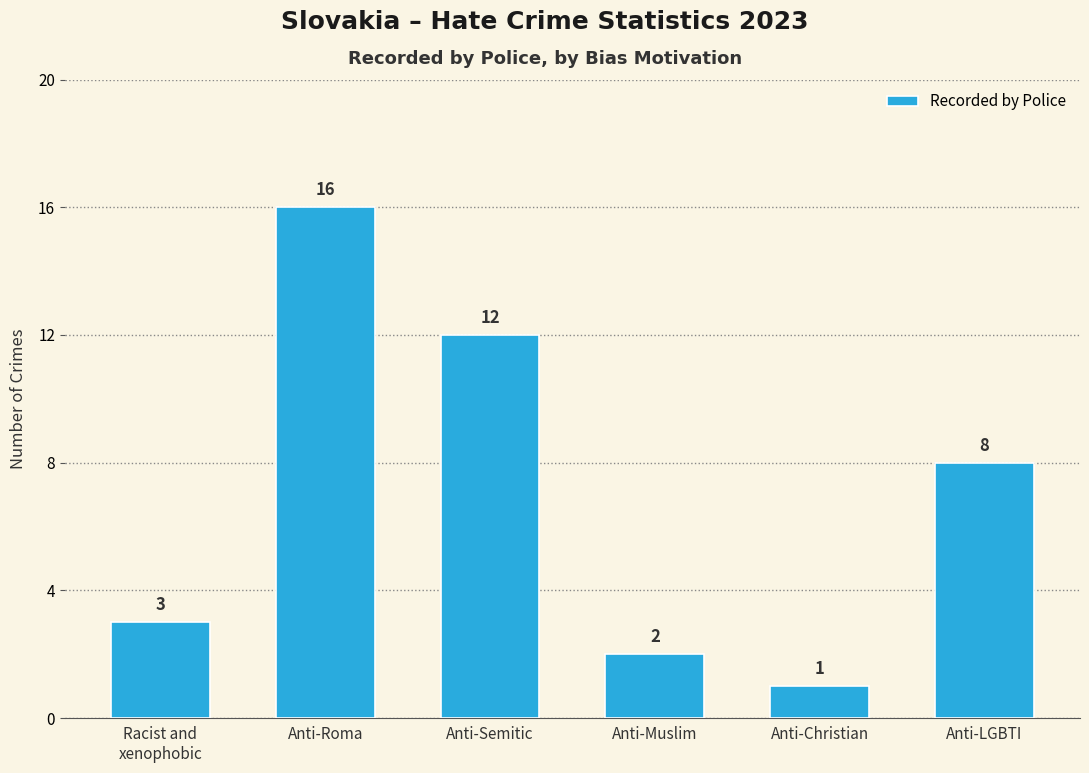

List the labels in order of value, smallest first.

Anti-Christian, Anti-Muslim, Racist and
xenophobic, Anti-LGBTI, Anti-Semitic, Anti-Roma